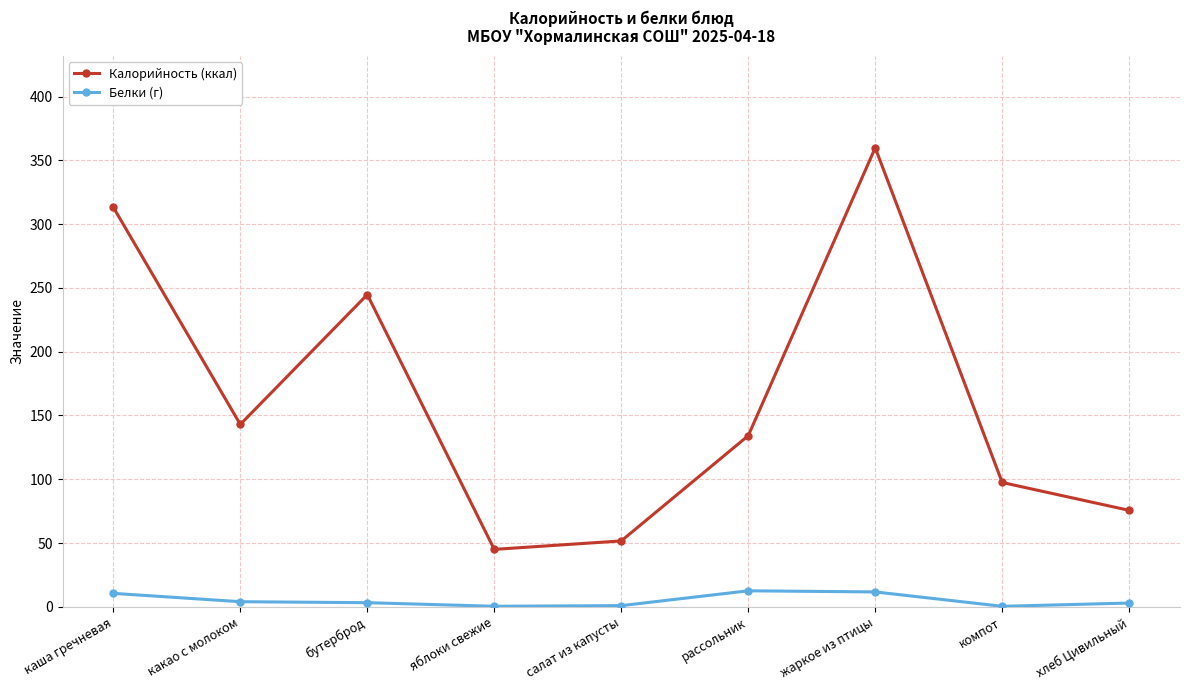

Where is Калорийность (ккал) nearest to the value 202?

бутерброд